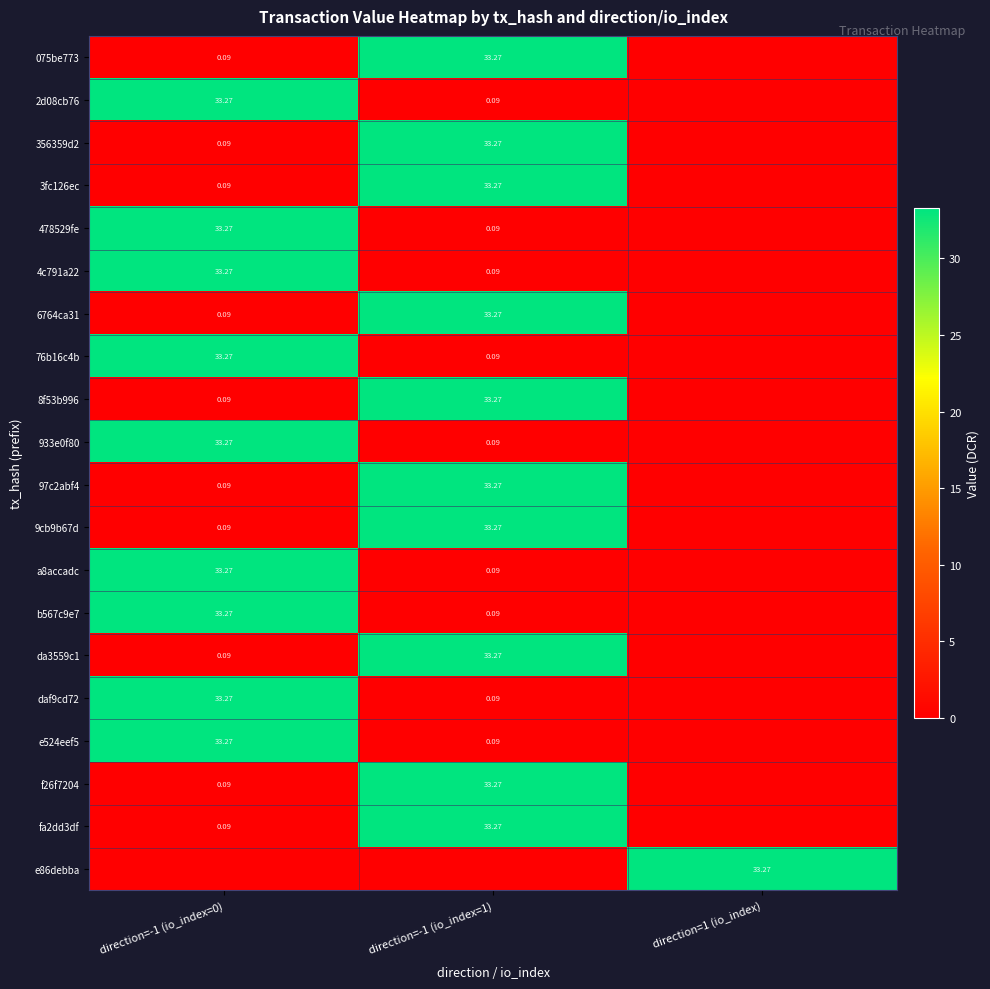

Read the 4c791a22 value at direction=-1 (io_index=1).

0.1